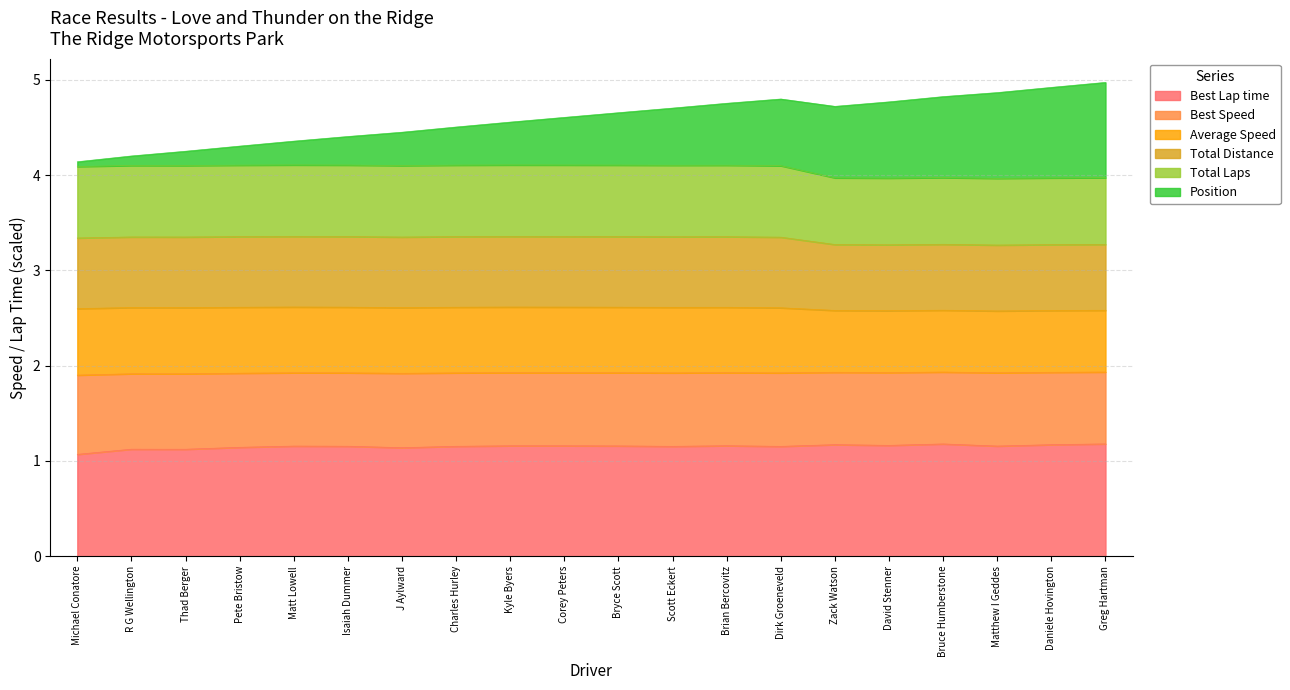

What is the difference between the maximum and minimum values in the Best Lap time series?

0.1